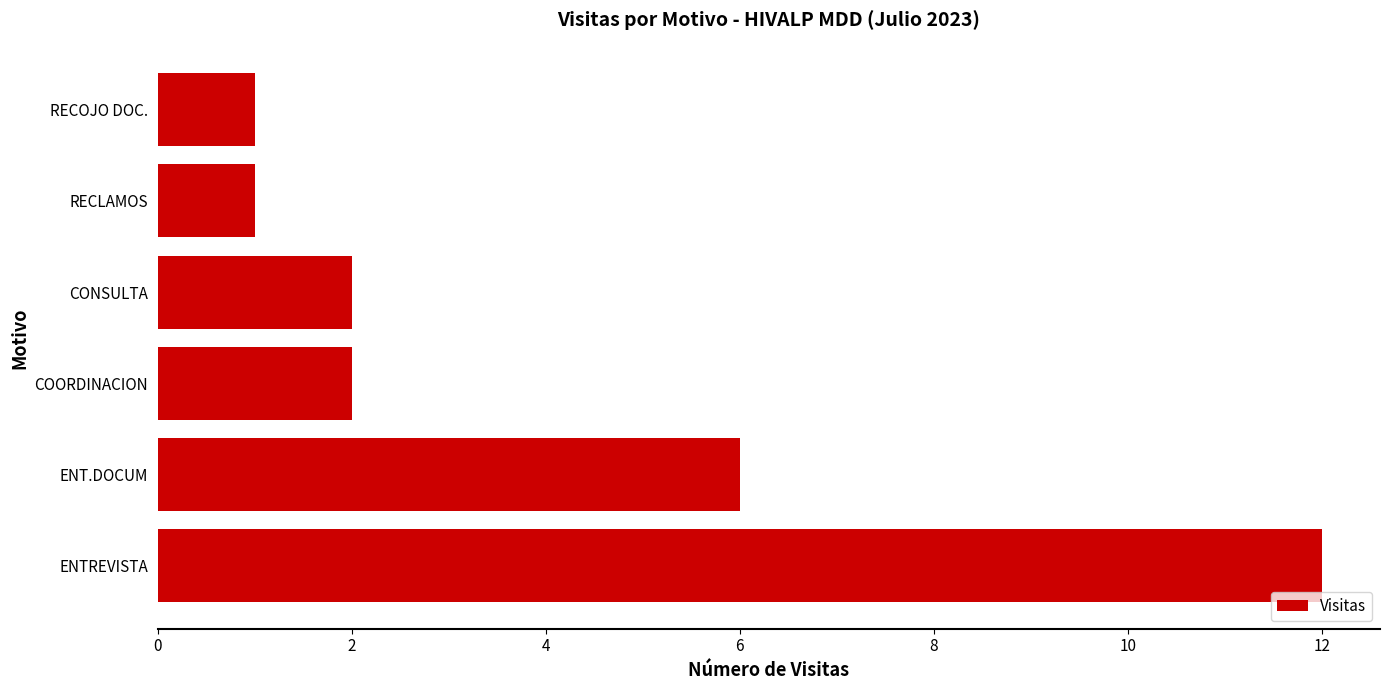

The chart shows a value of 0 at RECLAMOS. True or false?

False